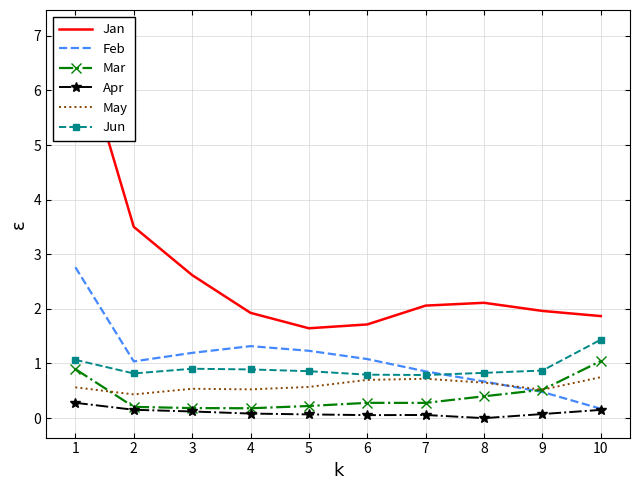

At which label is May closest to 0?

2